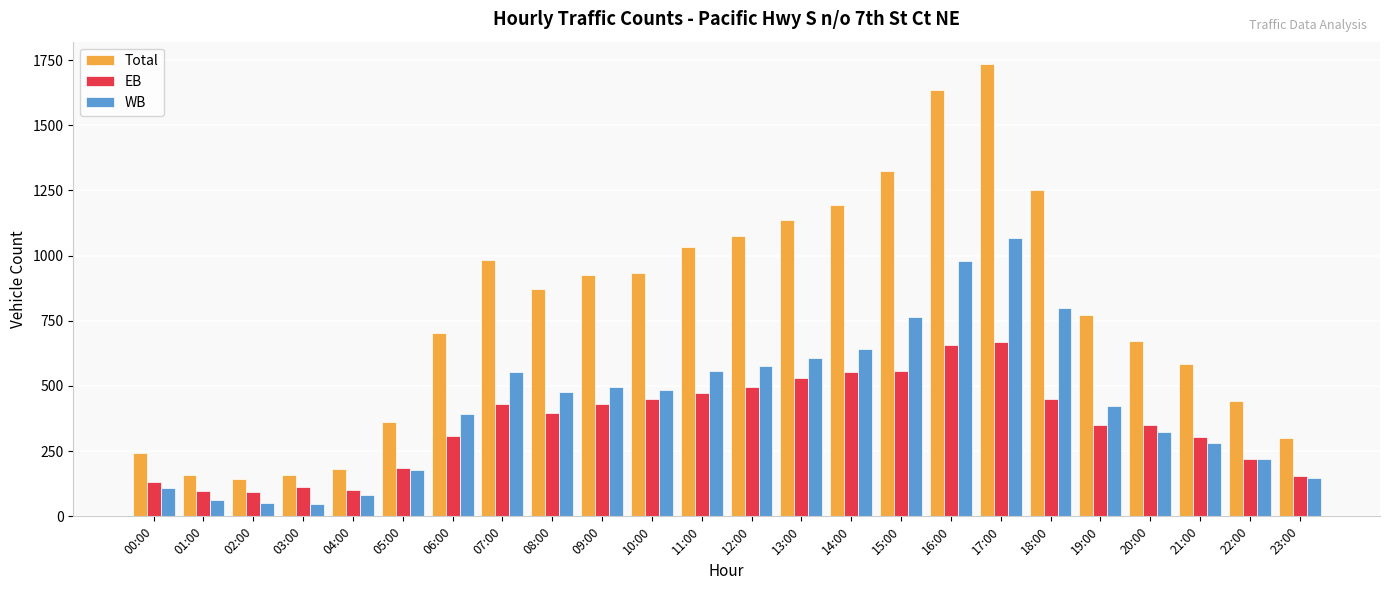

What is the minimum value shown in the chart?

47